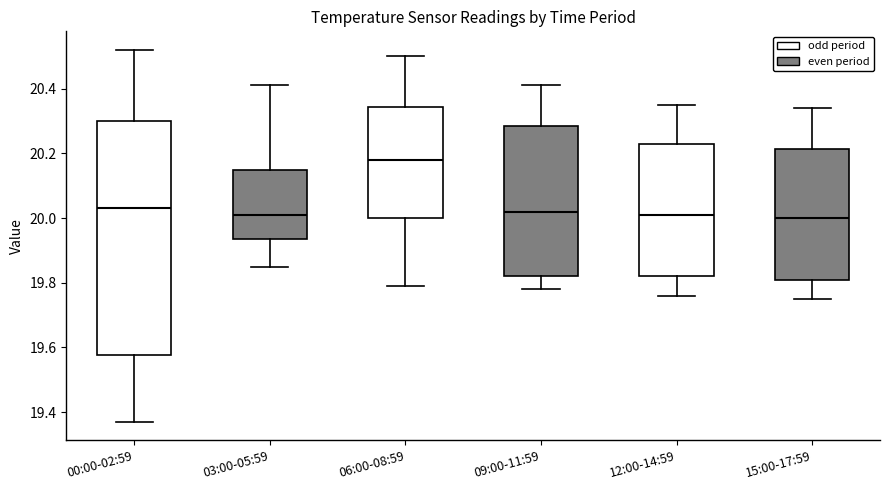

Reading left to right, read every box against the y-axis: the position of its median line, the range the box covers, and the ends of its whiskers. The values are not printed on the chart, so give them approximately, as read against the axis.

00:00-02:59: median 20.04, box 19.58 to 20.30, whiskers 19.38 to 20.52
03:00-05:59: median 20.02, box 19.94 to 20.16, whiskers 19.86 to 20.42
06:00-08:59: median 20.18, box 20.00 to 20.34, whiskers 19.80 to 20.50
09:00-11:59: median 20.02, box 19.82 to 20.28, whiskers 19.78 to 20.42
12:00-14:59: median 20.02, box 19.82 to 20.24, whiskers 19.76 to 20.36
15:00-17:59: median 20.00, box 19.82 to 20.22, whiskers 19.76 to 20.34